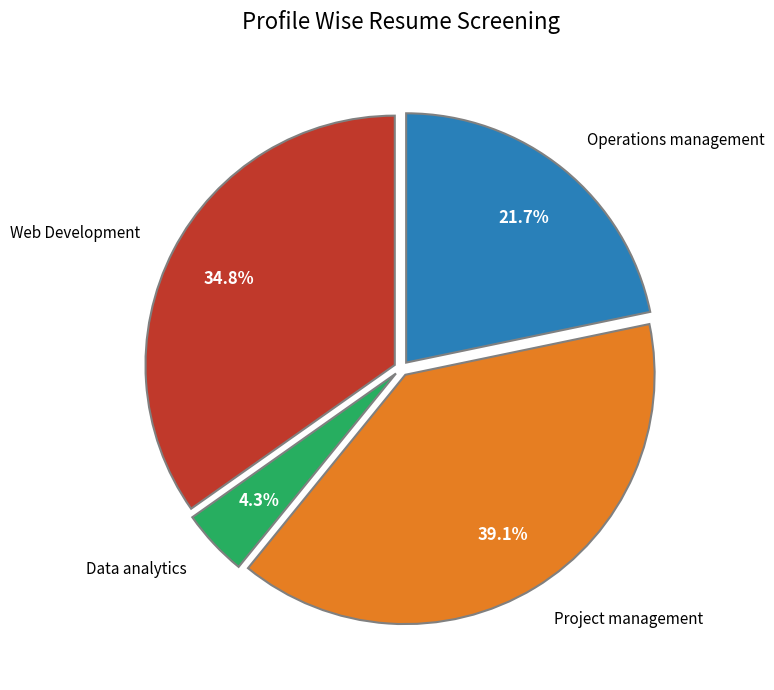

What percentage do Project management and Operations management together represent?

60.9%